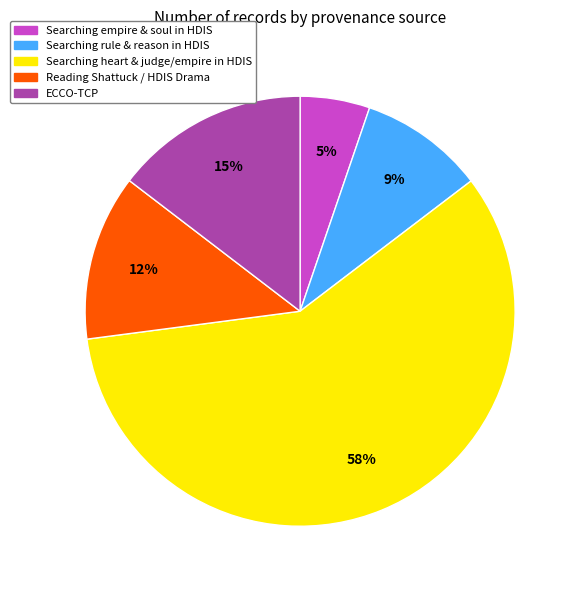

To the nearest percent, what percentage of the pie is Searching rule & reason in HDIS?

9%